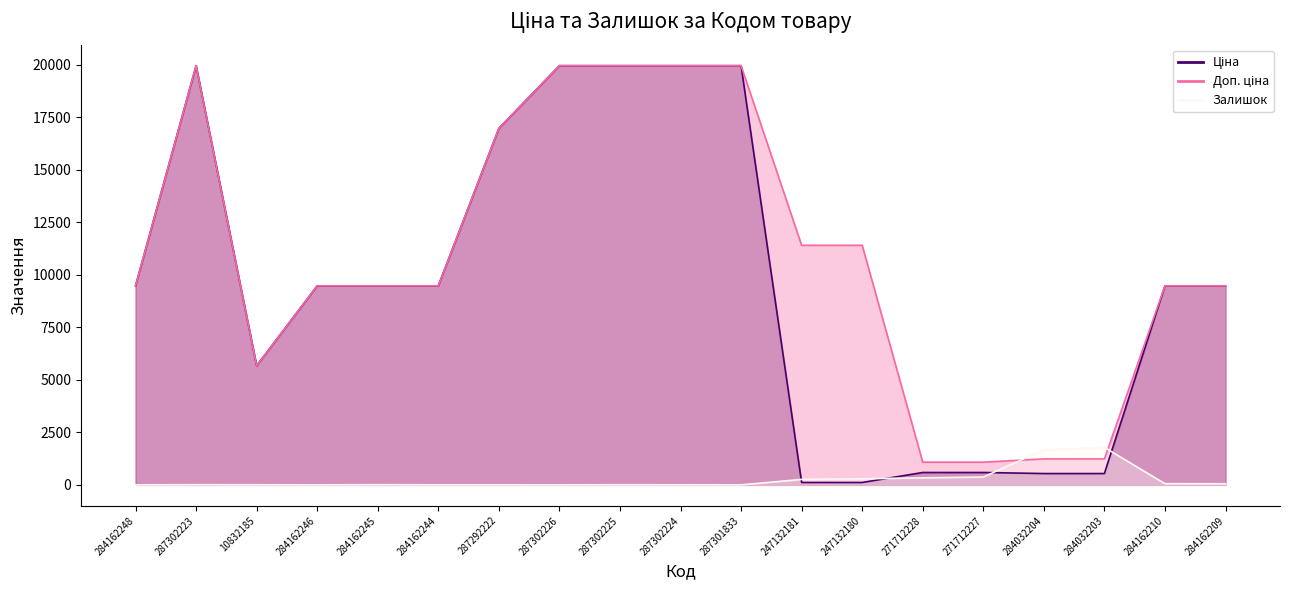

Reading left to right, transcribe all the data shown in this chart.

Ціна: 9480.1	19964.2	5673.8	9480.1	9480.1	9480.1	16976.3	19964.2	19964.2	19964.2	19964.2	114.1	114.1	589.9	589.9	539.0	539.0	9480.1	9480.1
Доп. ціна: 9480.1	19964.2	5673.8	9480.1	9480.1	9480.1	16976.3	19964.2	19964.2	19964.2	19964.2	11410.0	11410.0	1081.7	1081.7	1235.4	1235.4	9480.1	9480.1
Залишок: 0.0	7.0	4.0	0.0	8.0	2.0	2.0	0.0	5.0	3.0	0.0	260.0	290.0	334.0	374.0	1674.0	1786.0	56.0	53.0